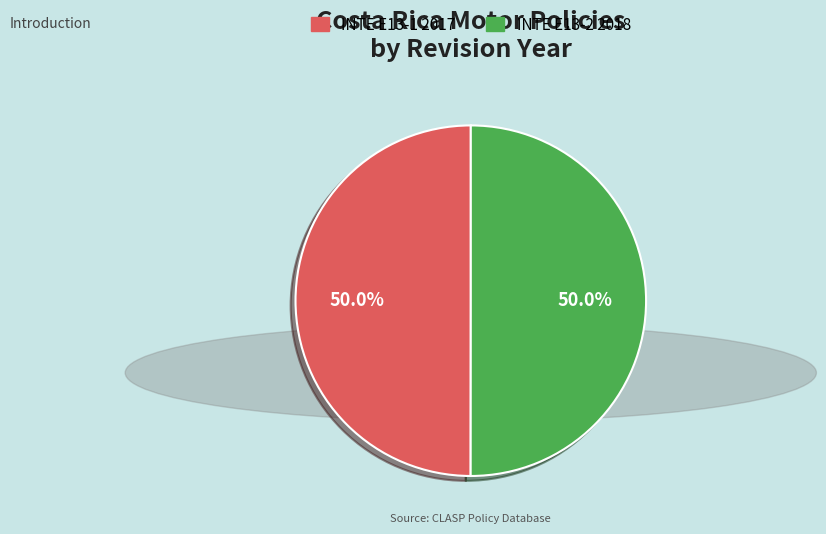

How many segments does this pie chart have?

2